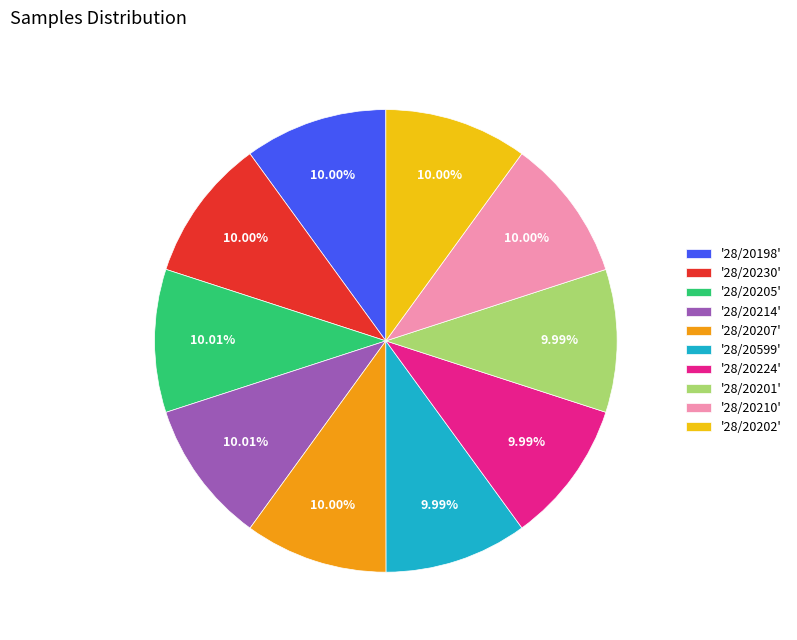

Does any single category account for the majority?

No